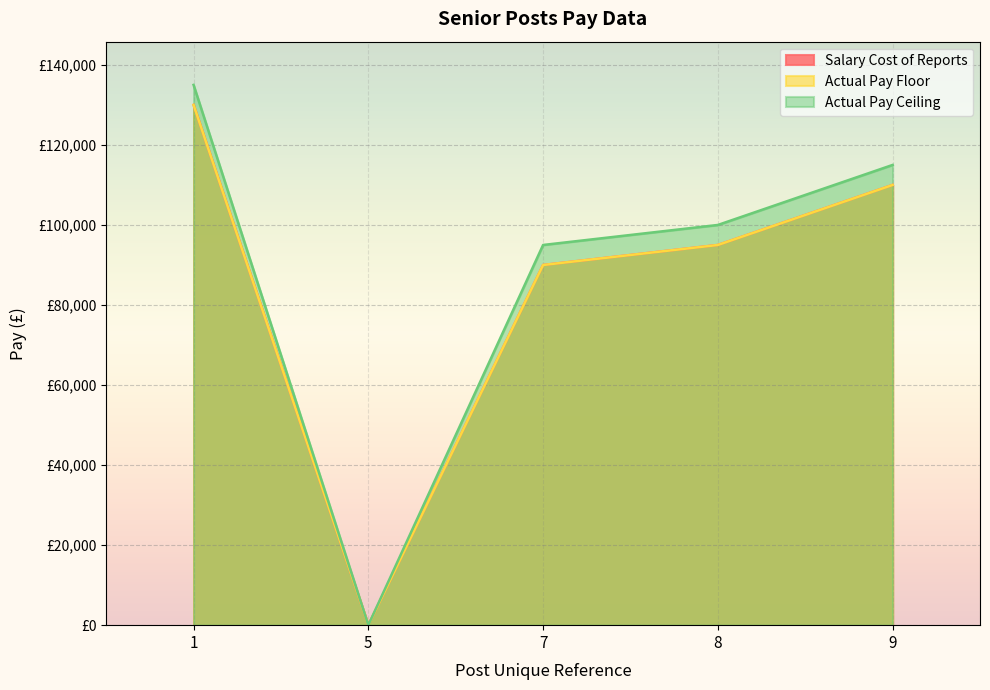

Which label corresponds to the smallest value in the chart?

5